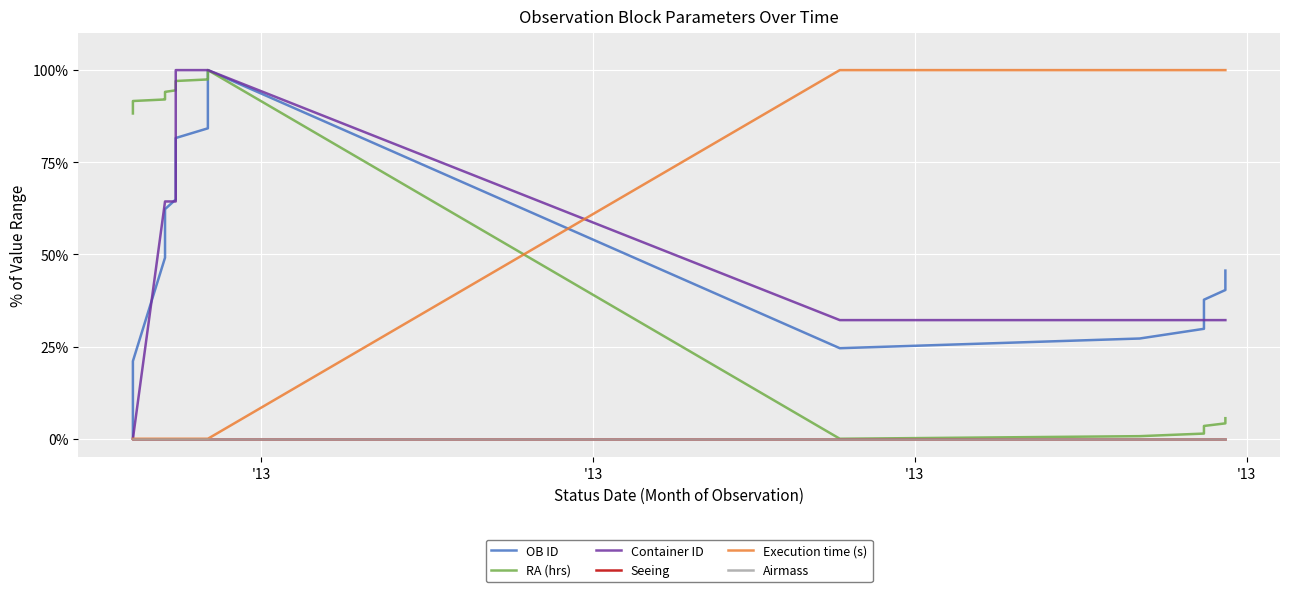

True or false: Execution time (s) and Seeing cross at least once.

False